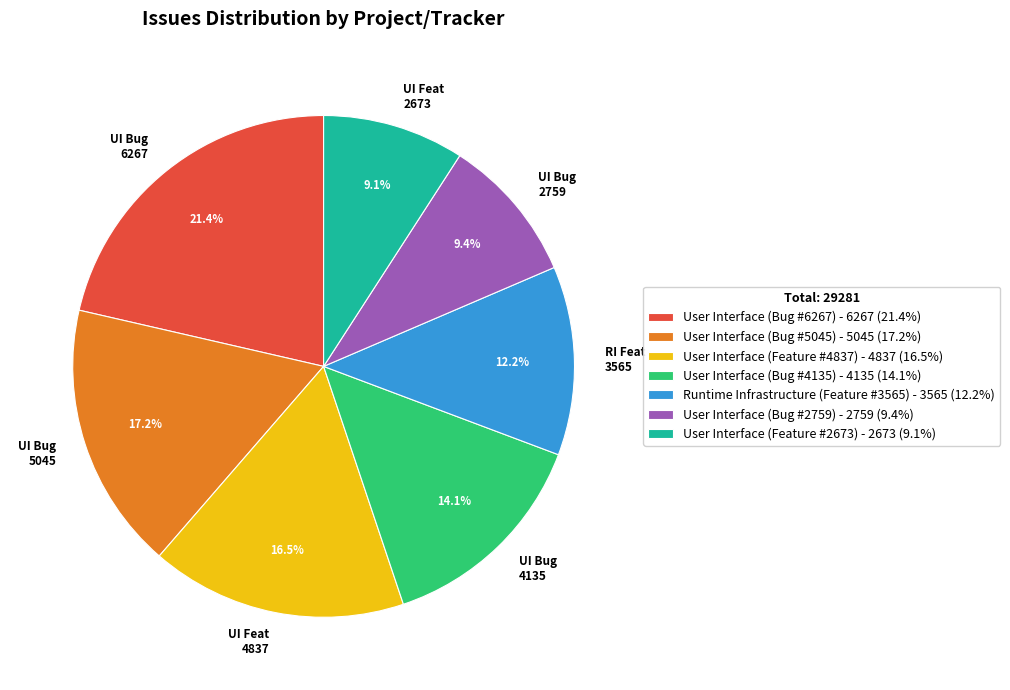

Count the number of slices in the pie.

7